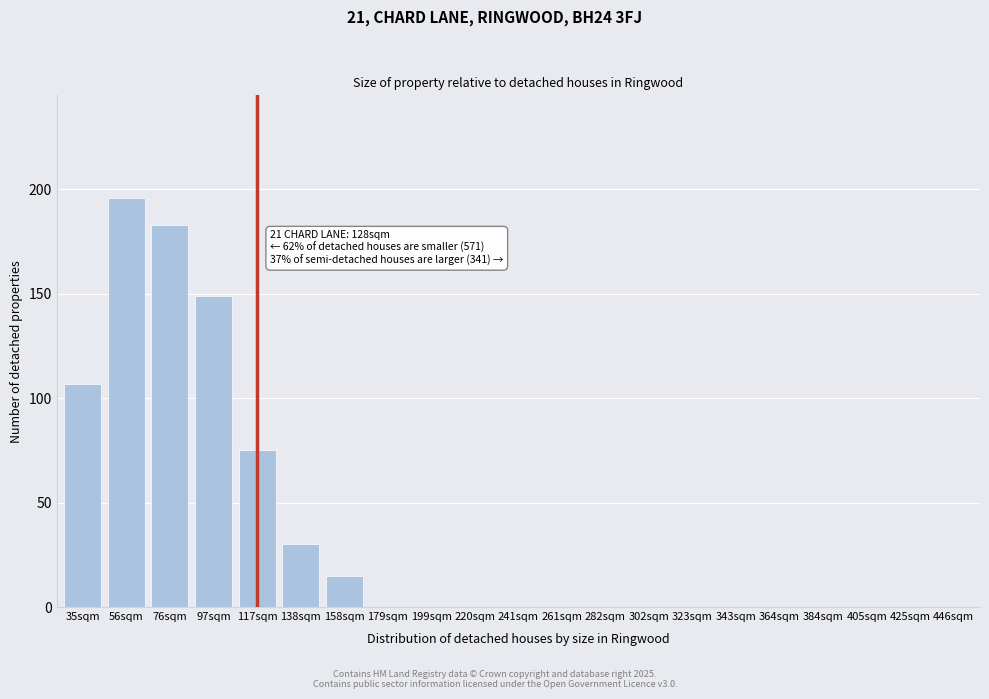

Reading left to right, transcribe all the data shown in this chart.

35sqm=107	56sqm=196	76sqm=183	97sqm=149	117sqm=75	138sqm=30	158sqm=15	179sqm=0	199sqm=0	220sqm=0	241sqm=0	261sqm=0	282sqm=0	302sqm=0	323sqm=0	343sqm=0	364sqm=0	384sqm=0	405sqm=0	425sqm=0	446sqm=0